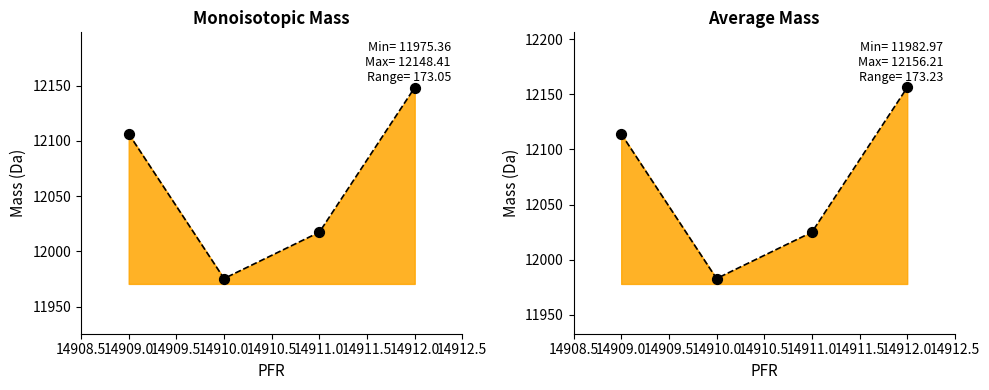

Which series has the largest Y range (max minus min)?

Average Mass